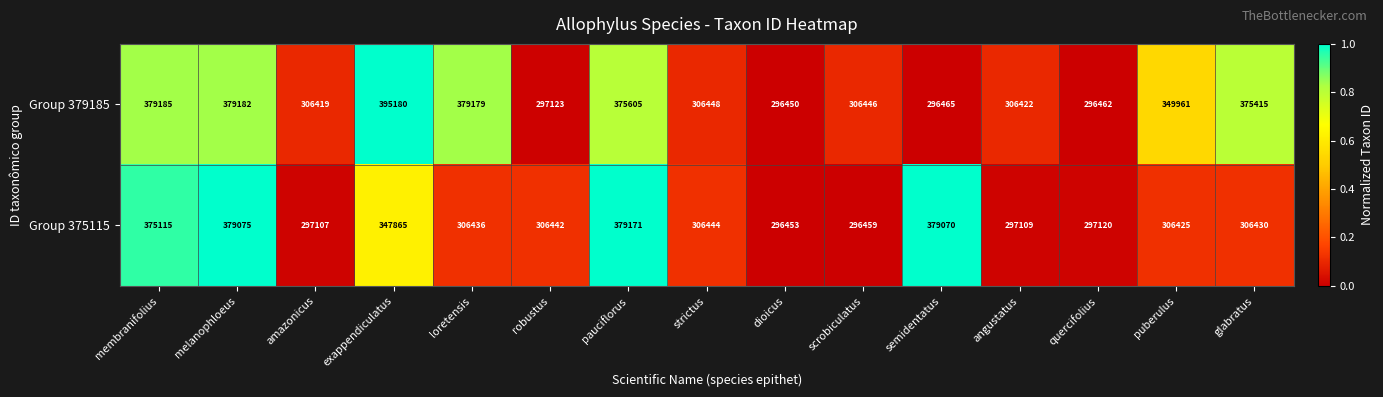

The value of Group 375115 at quercifolius is 176238. True or false?

False